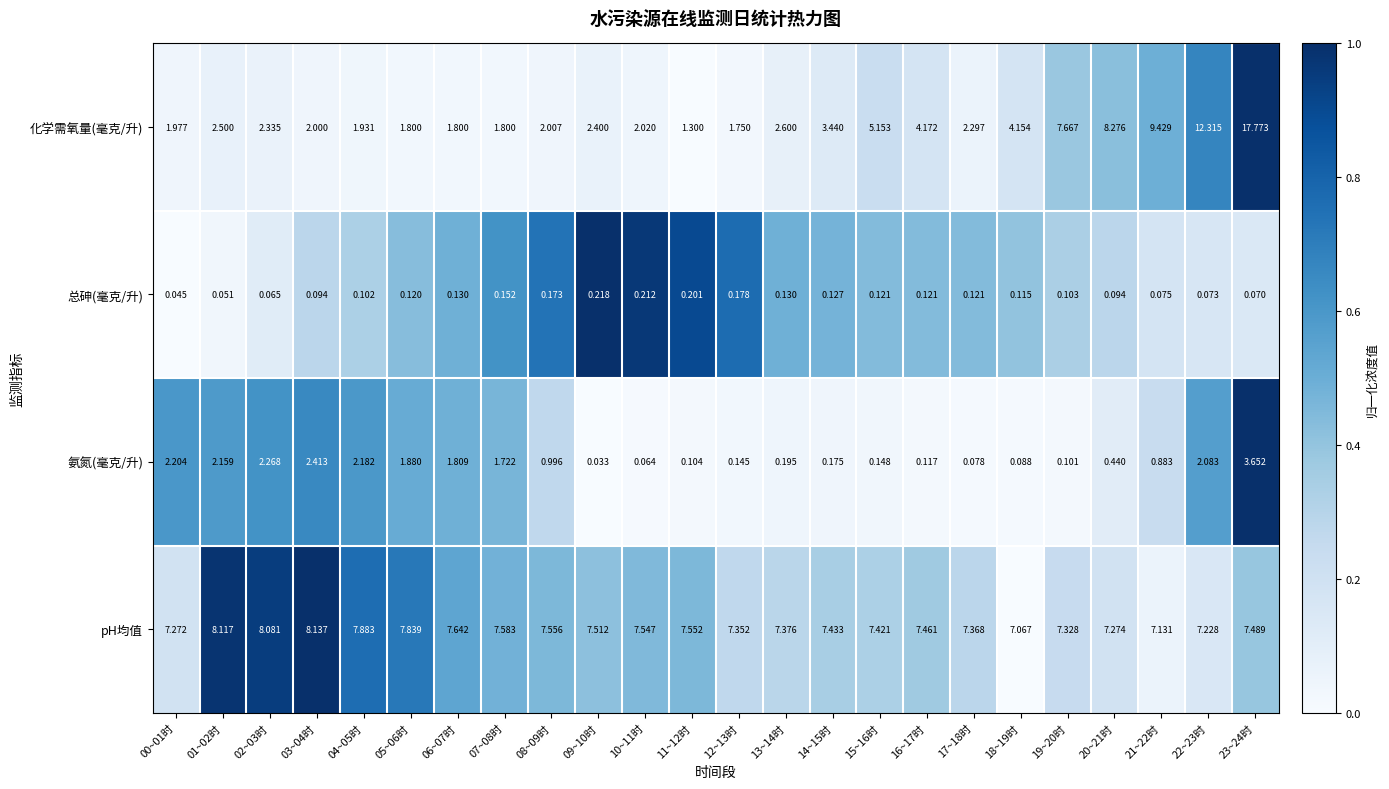

Which series has the widest spread of values?

化学需氧量(毫克/升)